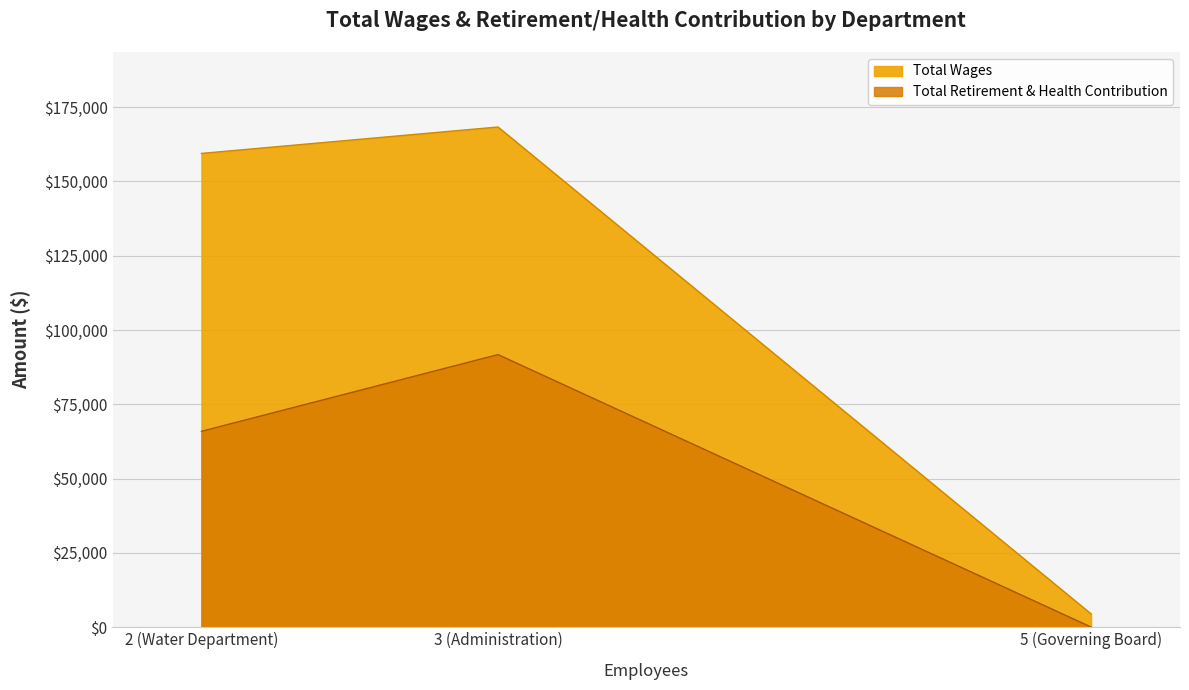

Which has a higher value, 3 (Administration) or 5 (Governing Board)?

3 (Administration)